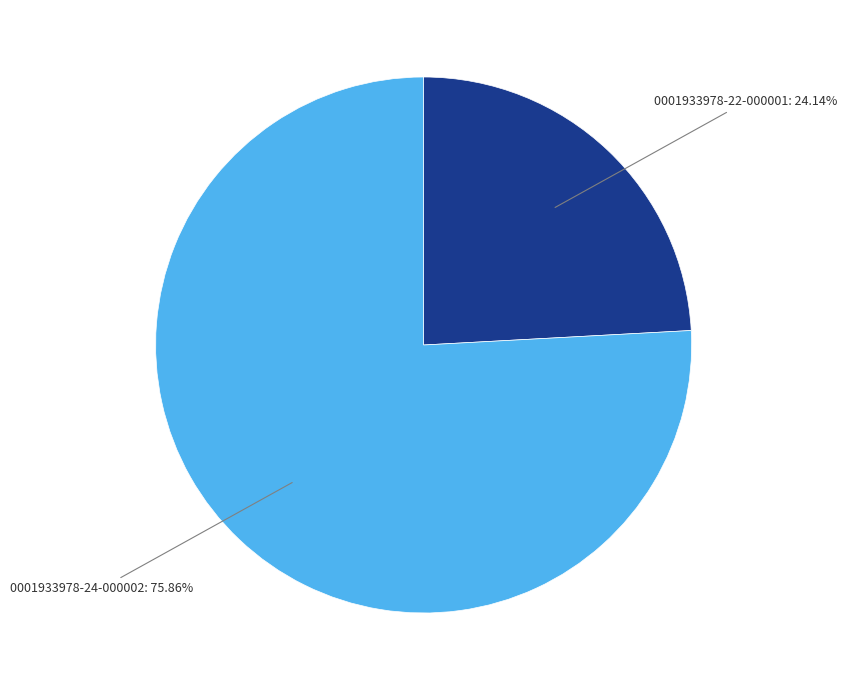

To the nearest percent, what is the difference between the largest and smallest slice percentages?

52%